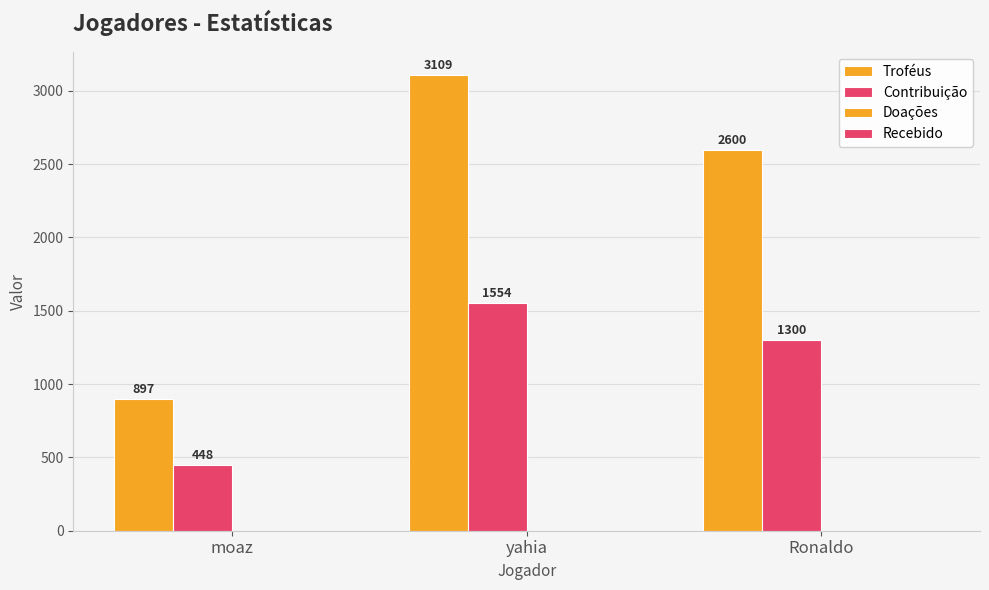

How many groups of bars are there?

3